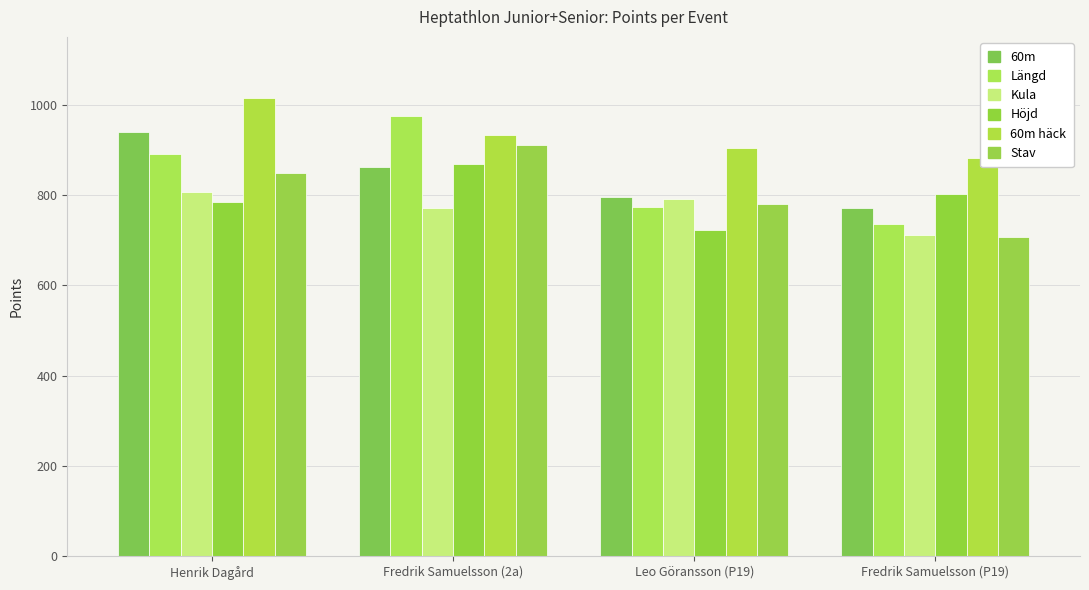

What is the minimum value shown in the chart?

708